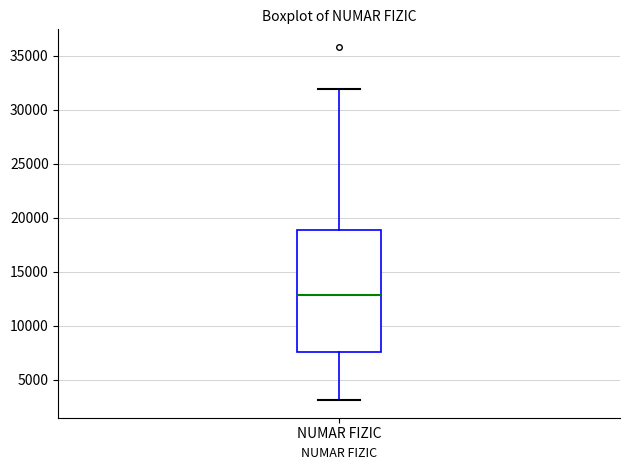

Transcribe this box plot: give where the median line is, the range the box spans, and where the two whiskers end, as read against the y-axis. The values are not printed on the chart, so give them approximately, as read against the axis.

median 13000, box 7500 to 19000, whiskers 3000 to 32000